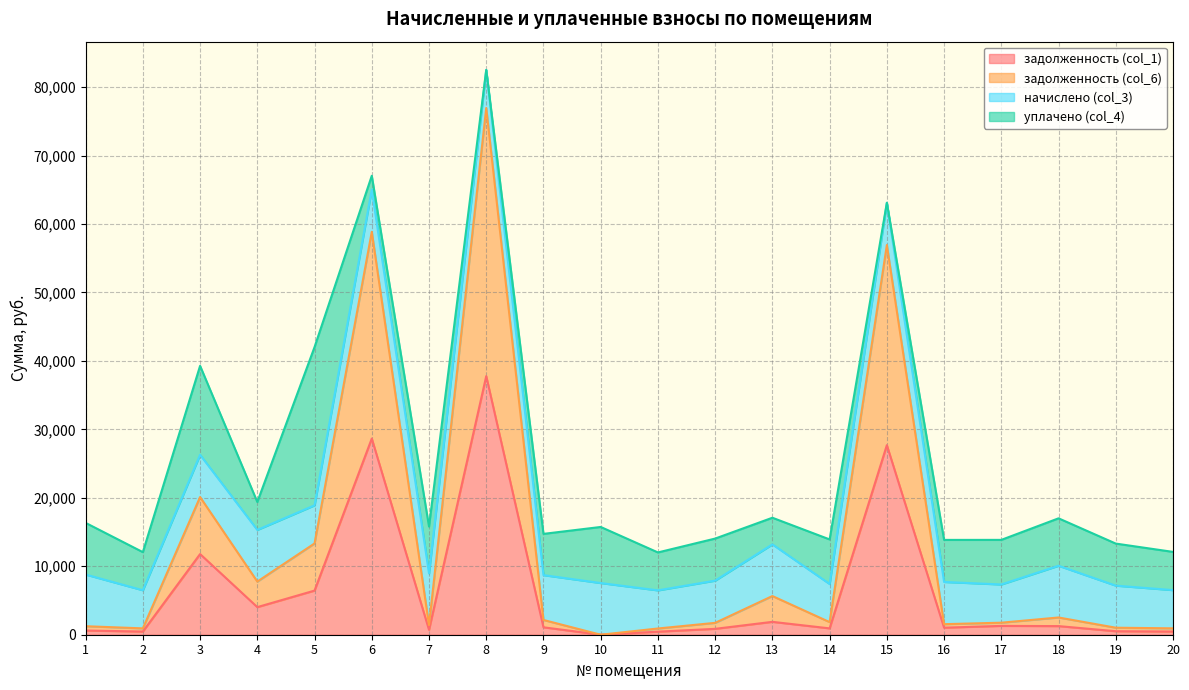

What is the total value across all series at 3?

39284.8